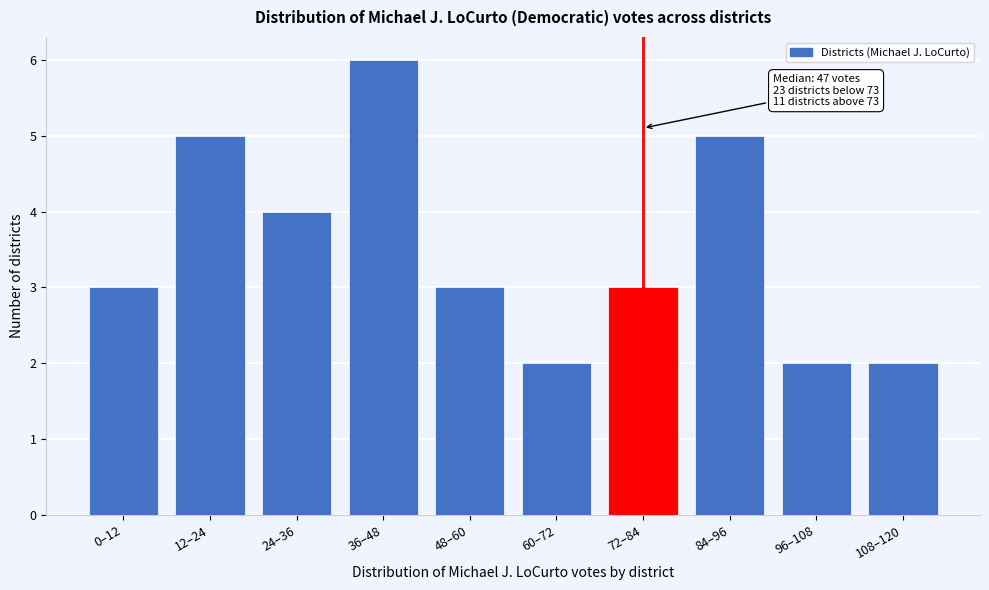

Reading left to right, transcribe all the data shown in this chart.

3	5	4	6	3	2	3	5	2	2